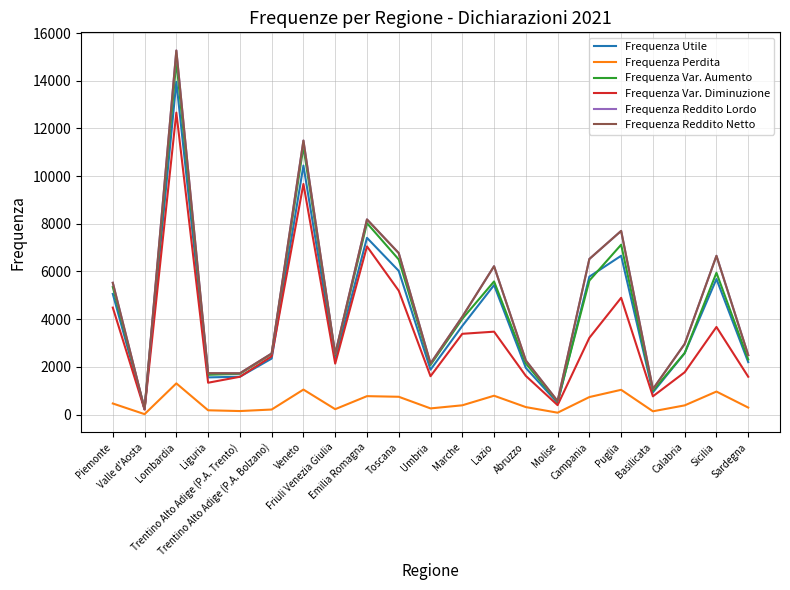

What is the sum of the Frequenza Var. Aumento values at Basilicata and Umbria?

3078